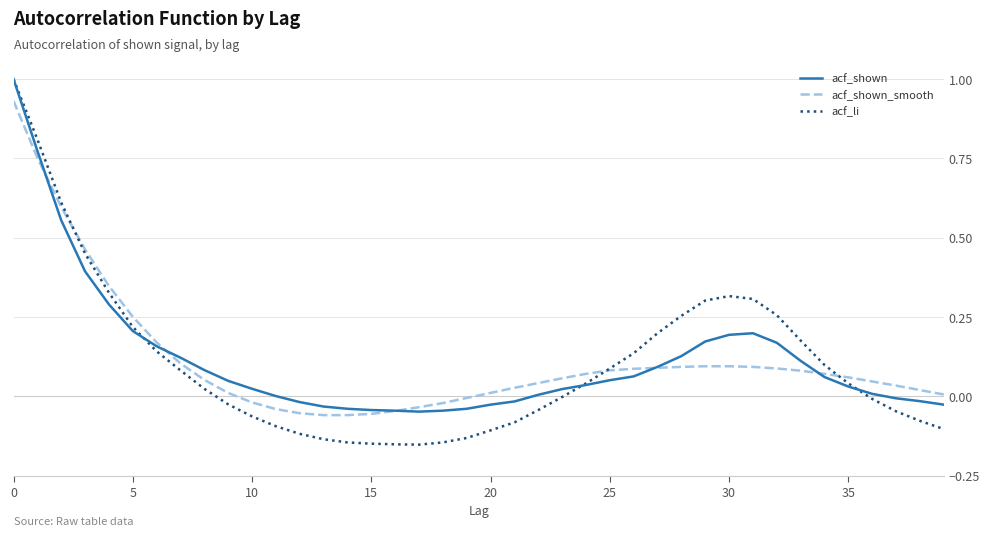

What is the highest value of the acf_li series?

1.0